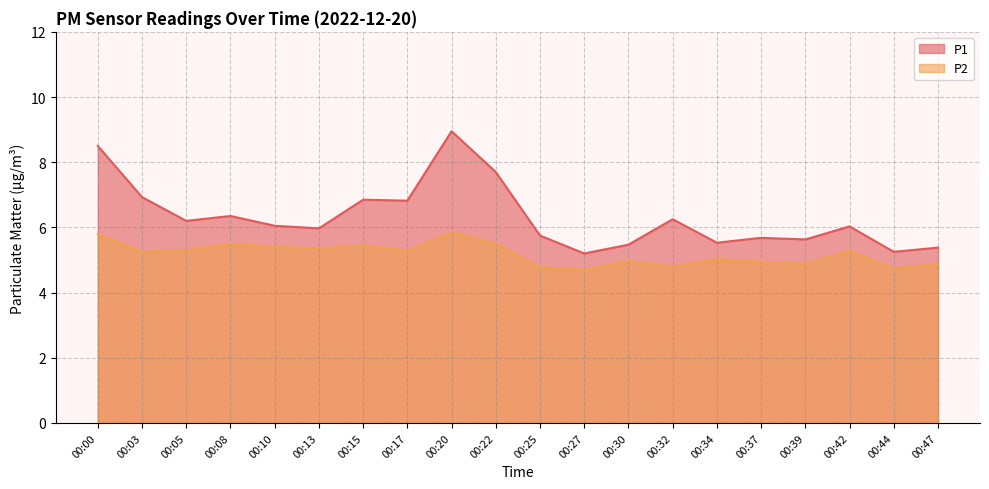

True or false: P1 has a value of 10.3 at 00:32.

False